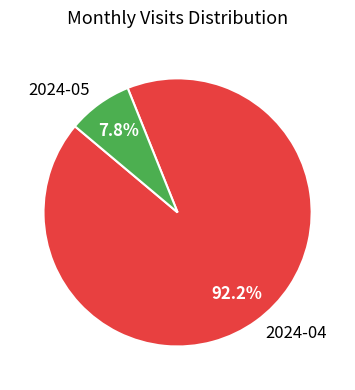

To the nearest percent, what is the difference between the largest and smallest slice percentages?

84%